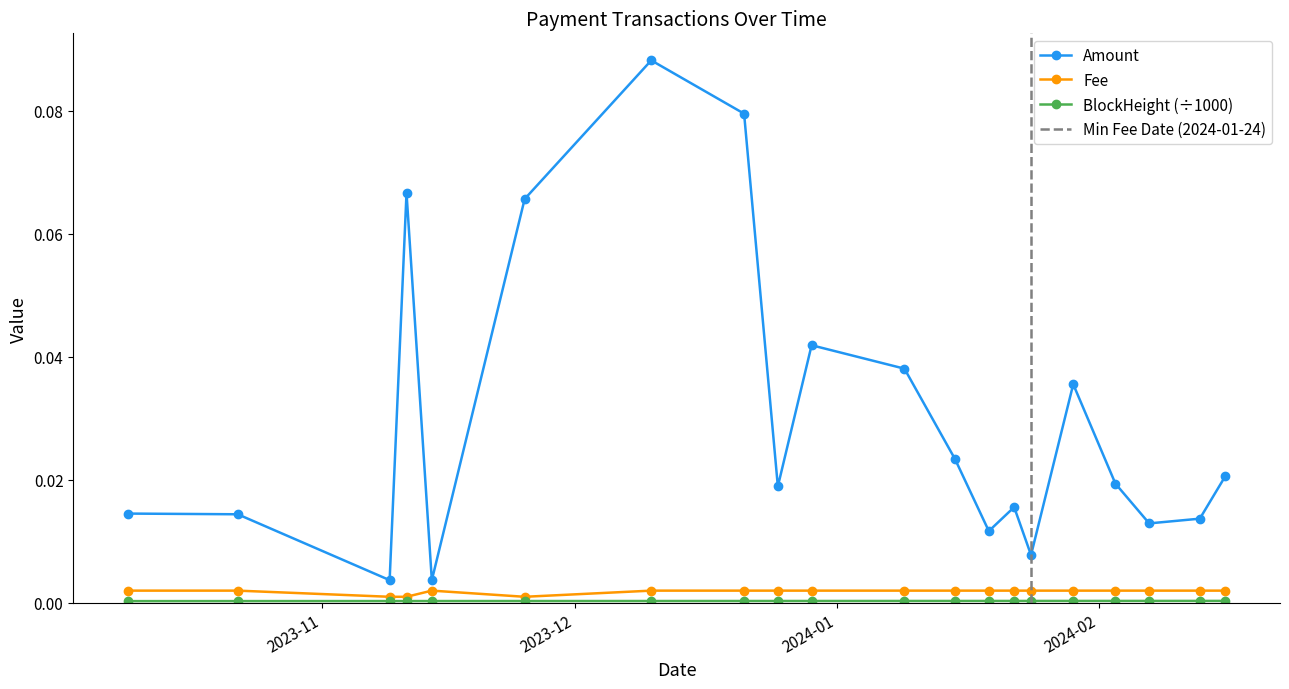

What position from the right is 2023-12-25?

12